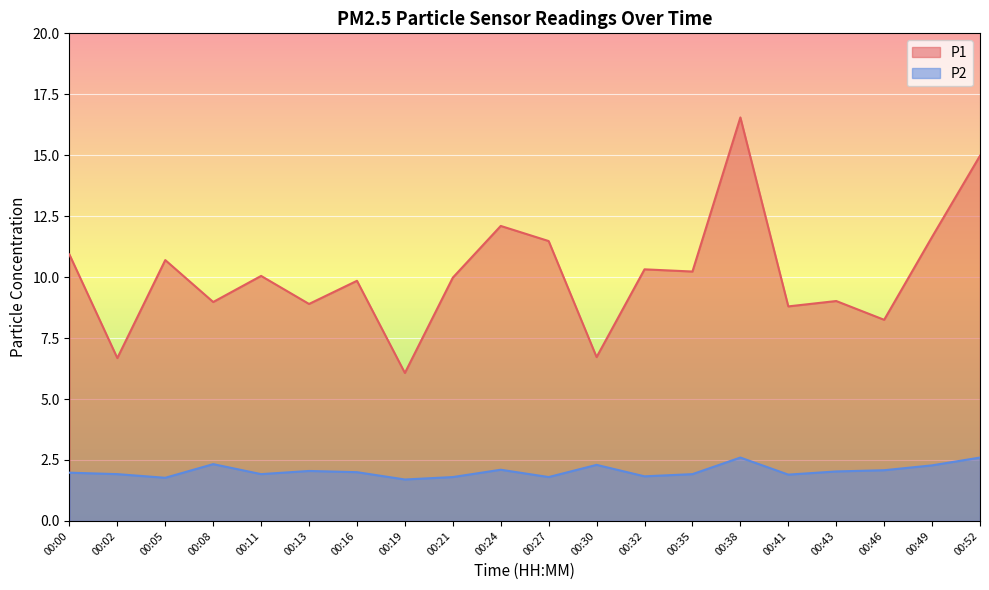

True or false: P2 and P1 cross at least once.

False